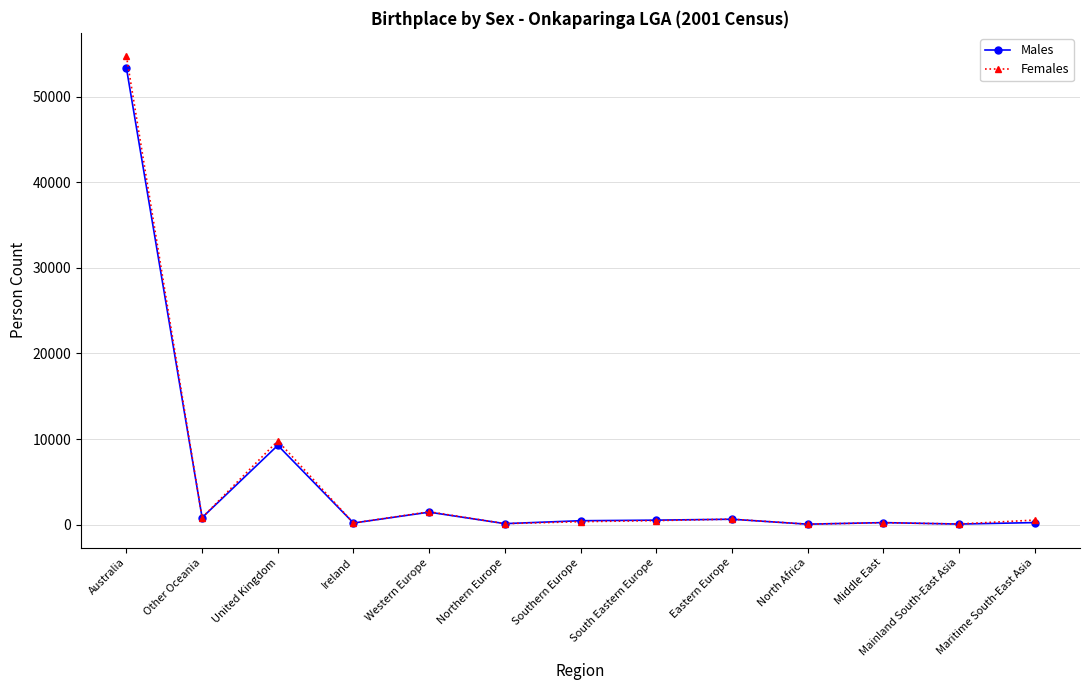

Where is the first local maximum for Females?

United Kingdom